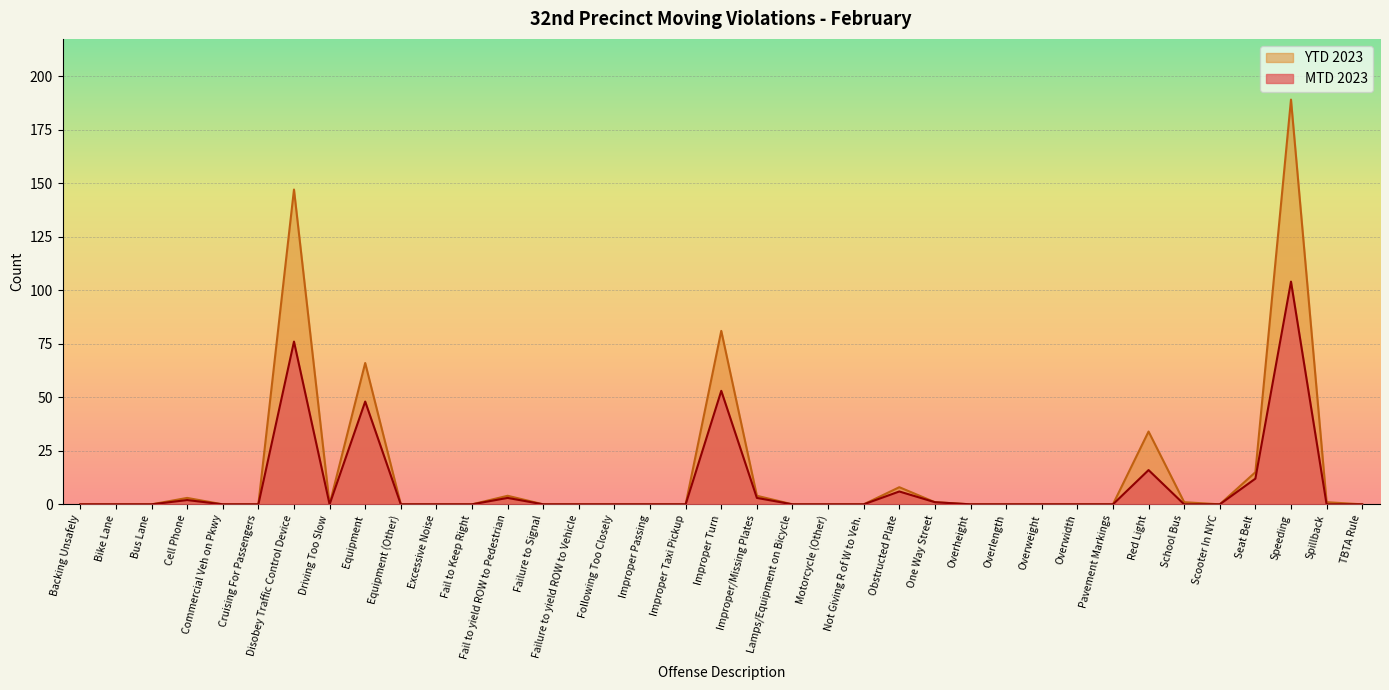

True or false: YTD 2023 has a value of 0 at Improper Passing.

True